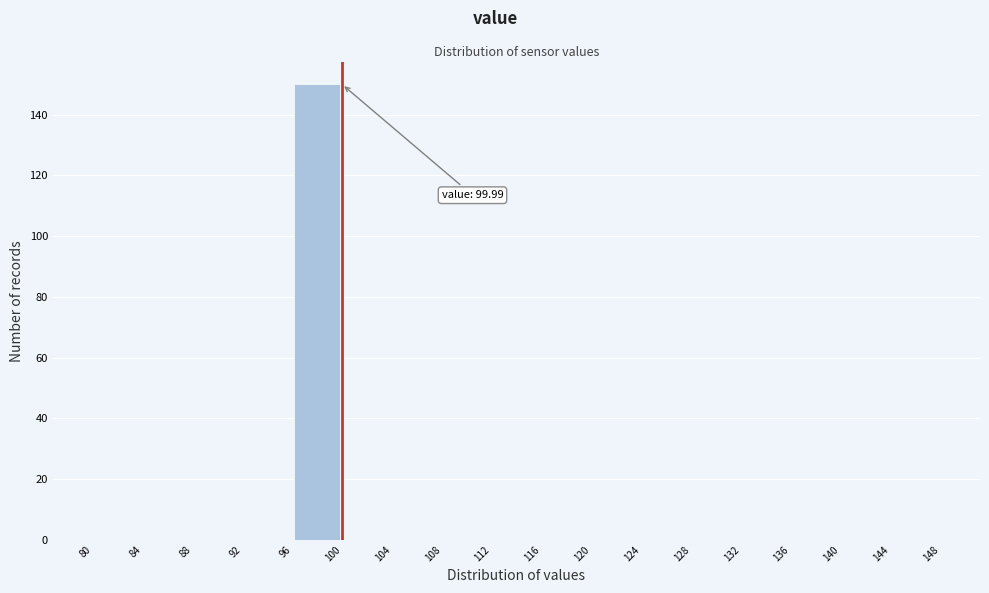

Which range on the x-axis has the tallest bar?

96 to 100